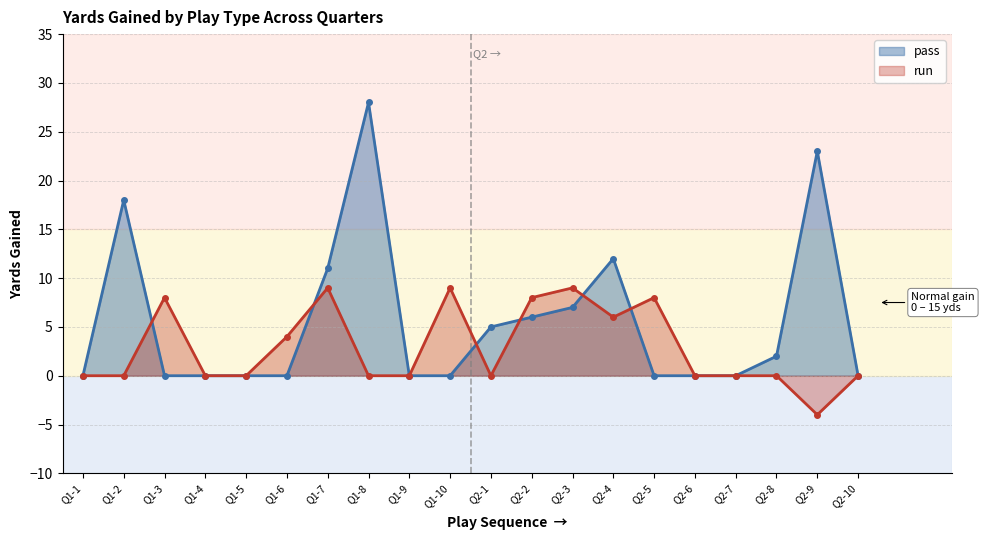

The value of run at Q2-10 is 9. True or false?

False